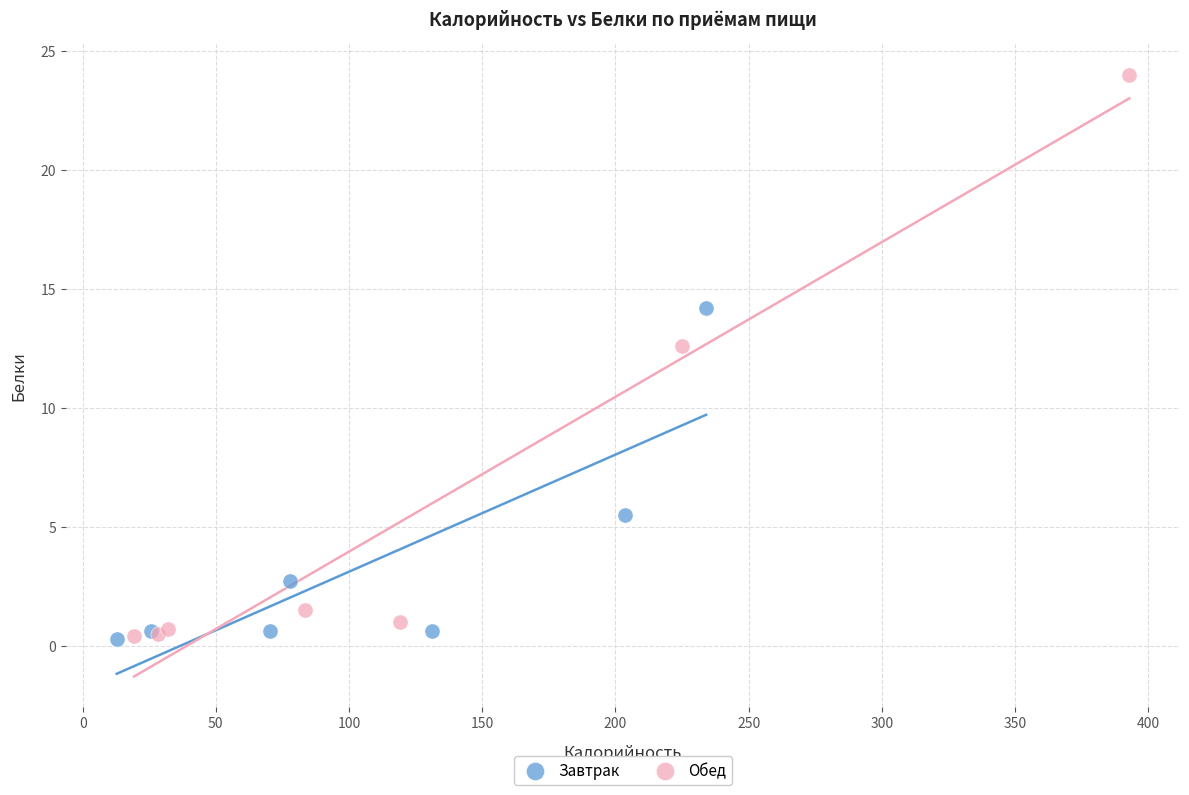

Which series contains the highest Y value?

Обед